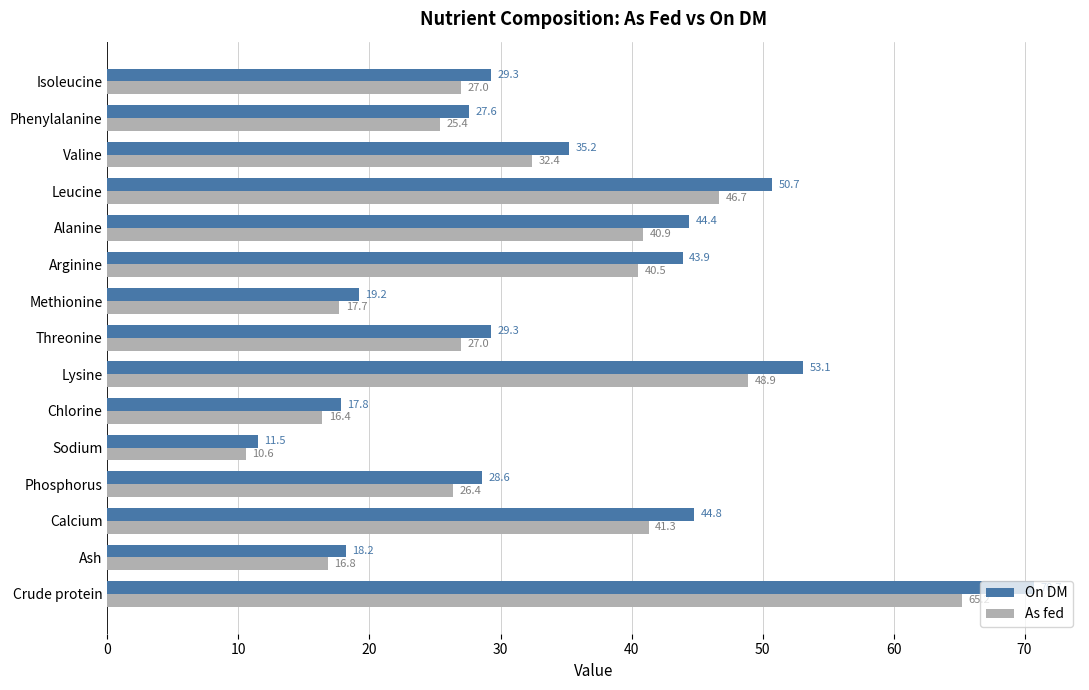

Which category has the lowest value in the As fed series?

Sodium